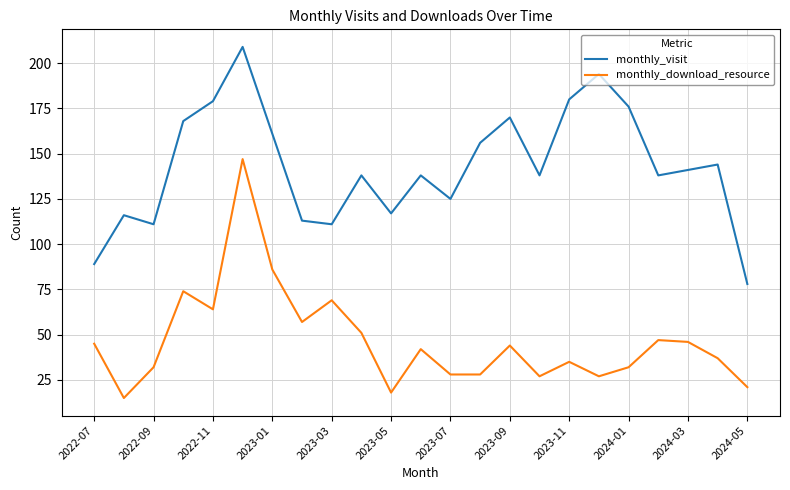

What are all the series names shown in the legend?

monthly_visit, monthly_download_resource